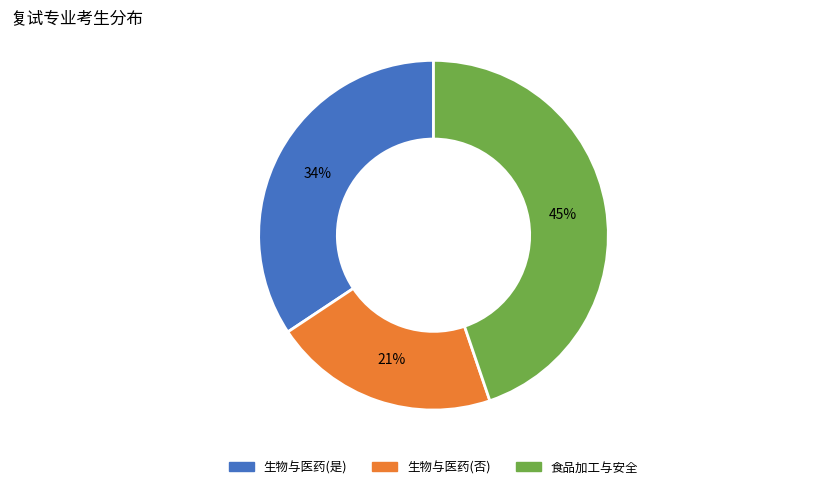

Do 食品加工与安全 and 生物与医药(否) together represent more than half of the pie?

Yes